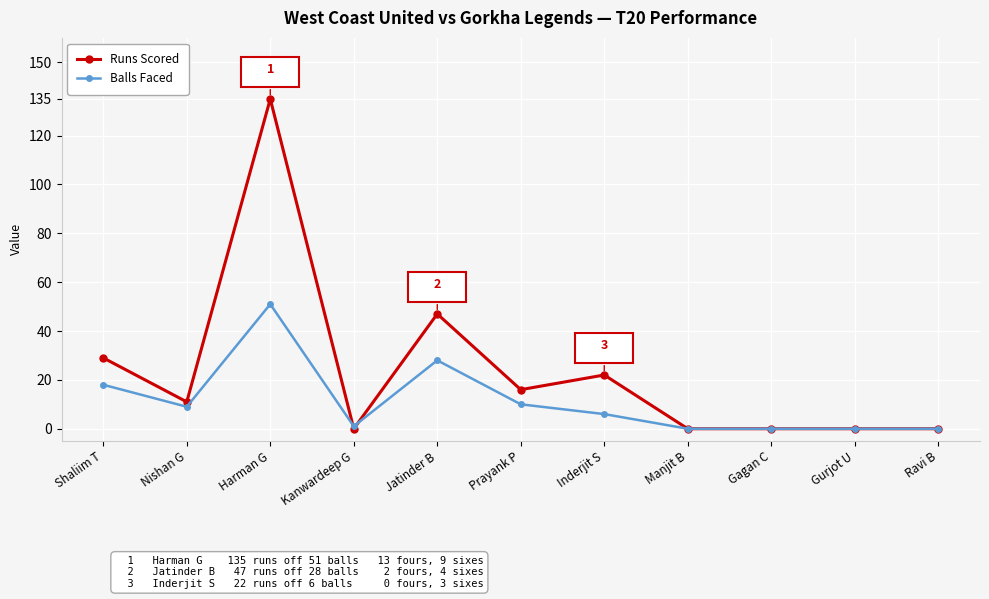

Which series has the largest range (max minus min)?

Runs Scored